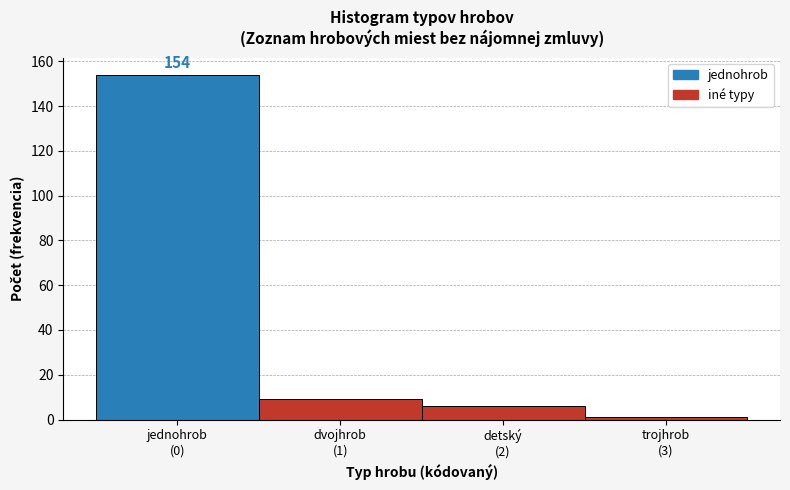

Reading left to right, extract all data points from this chart.

154	9	6	1